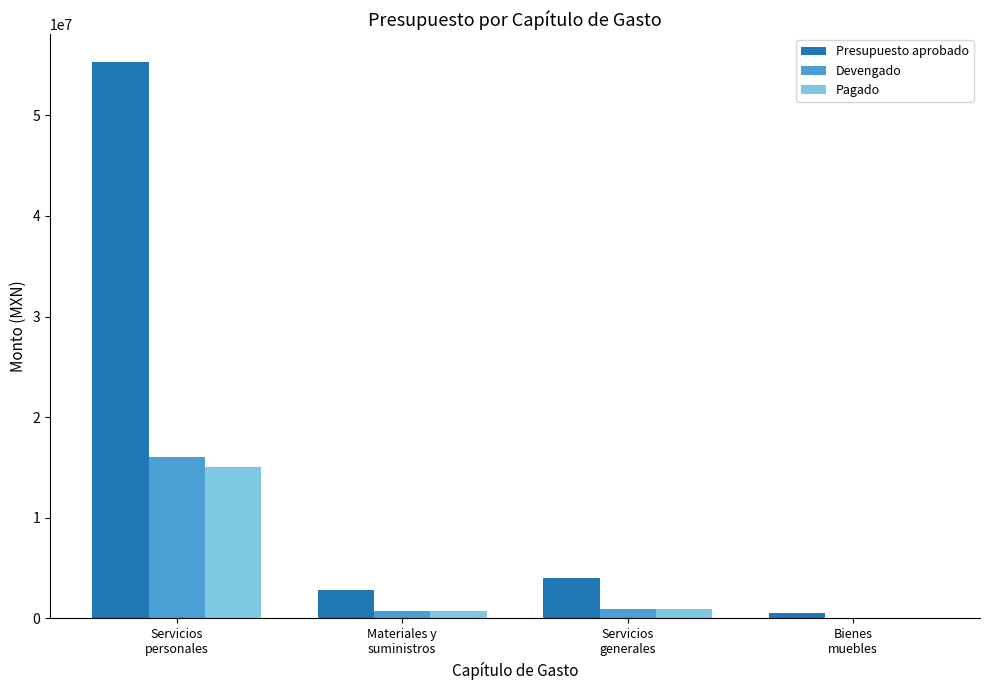

True or false: Presupuesto aprobado has a value of 55290644.3 at Servicios
personales.

True